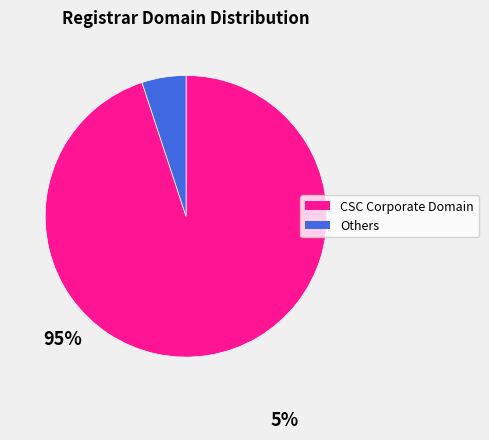

How many segments does this pie chart have?

2